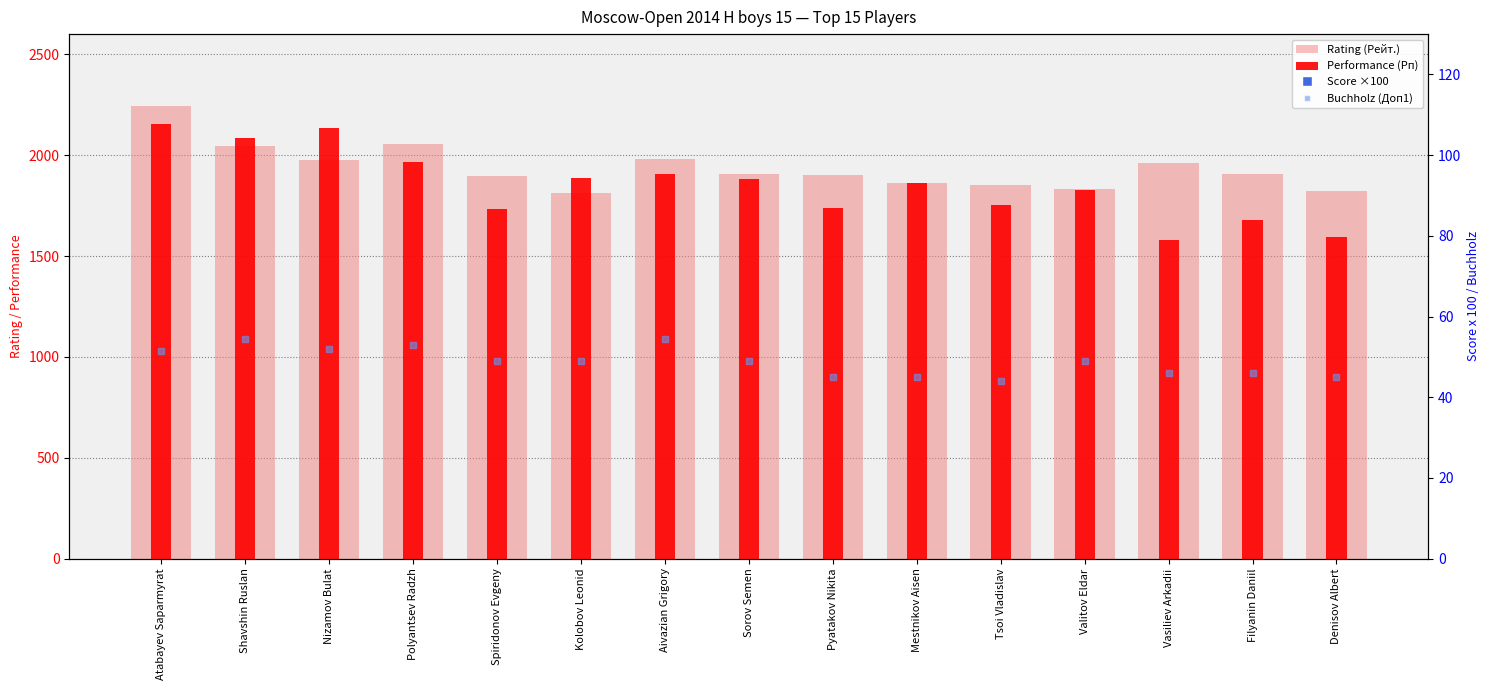

What is the total value across all series at Shavshin Ruslan?

4937.5